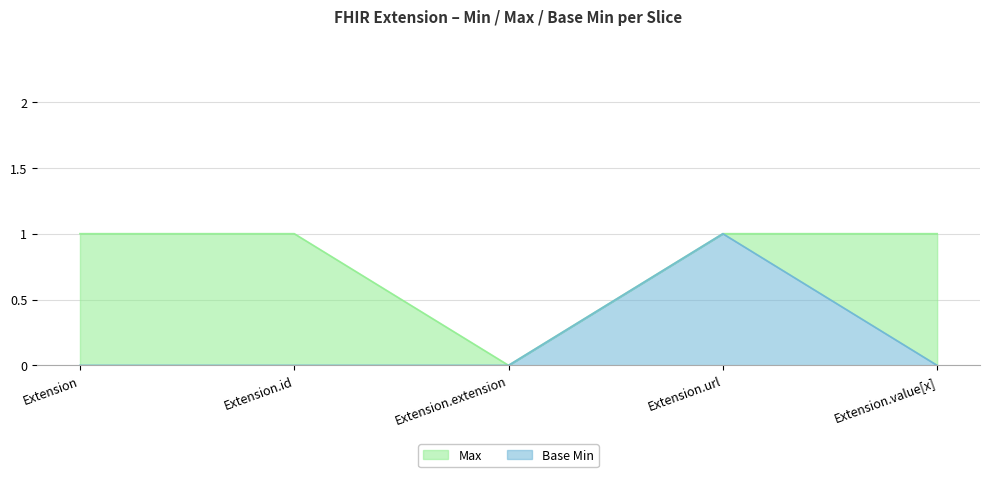

Rank the series by their average value, from highest to lowest.

Max, Base Min